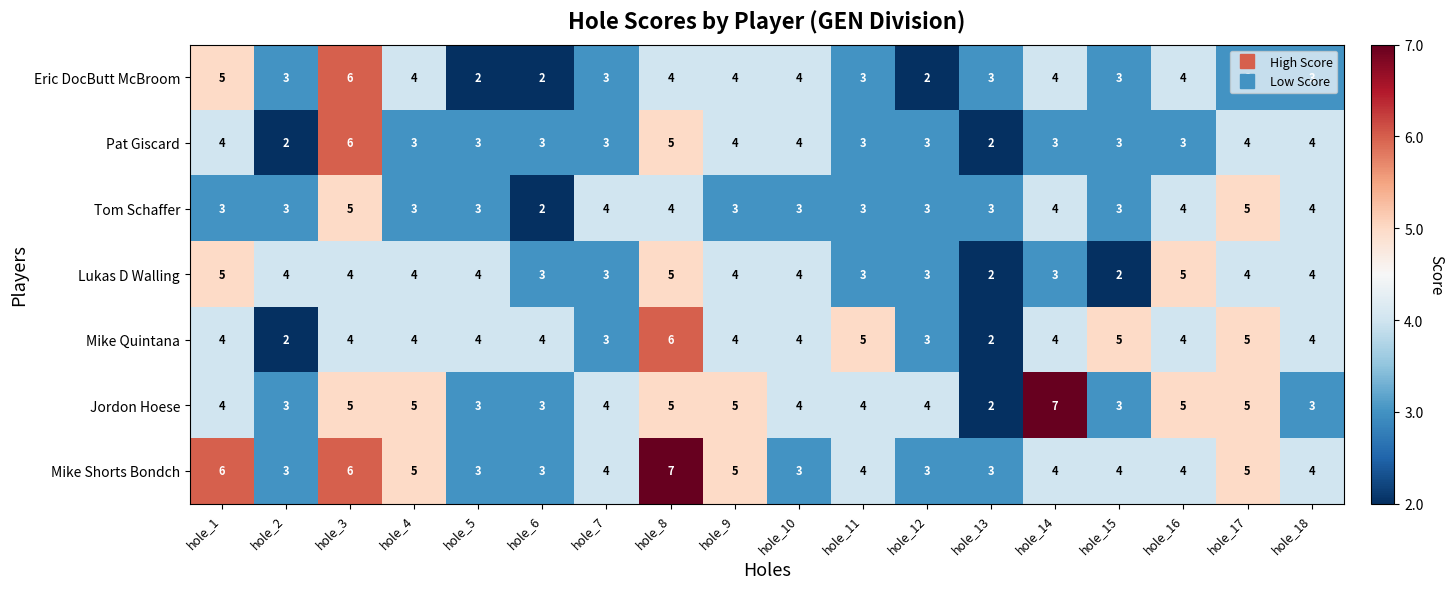

The value of Pat Giscard at hole_1 is 4. True or false?

True